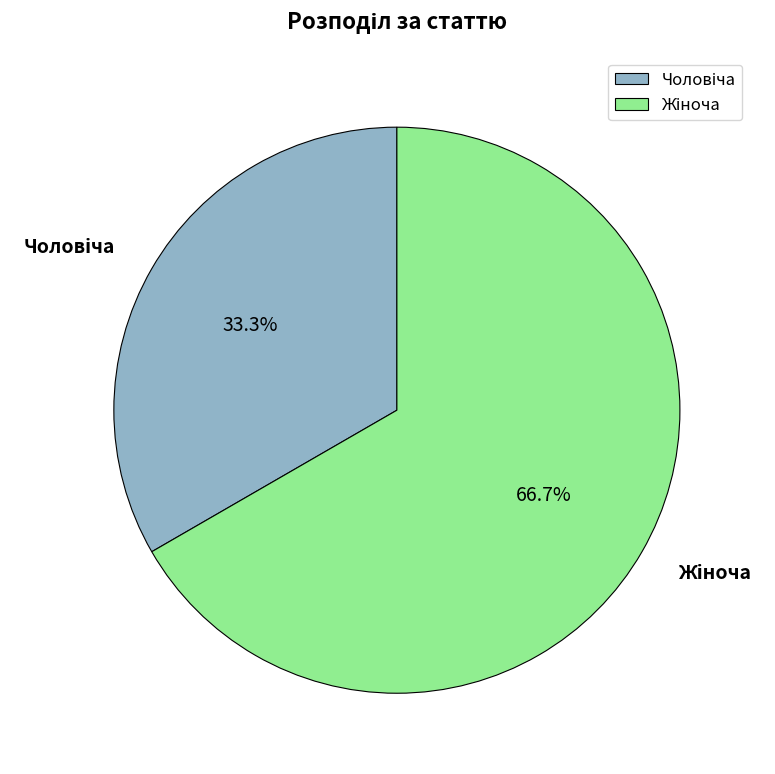

Is there a majority slice in this chart?

Yes